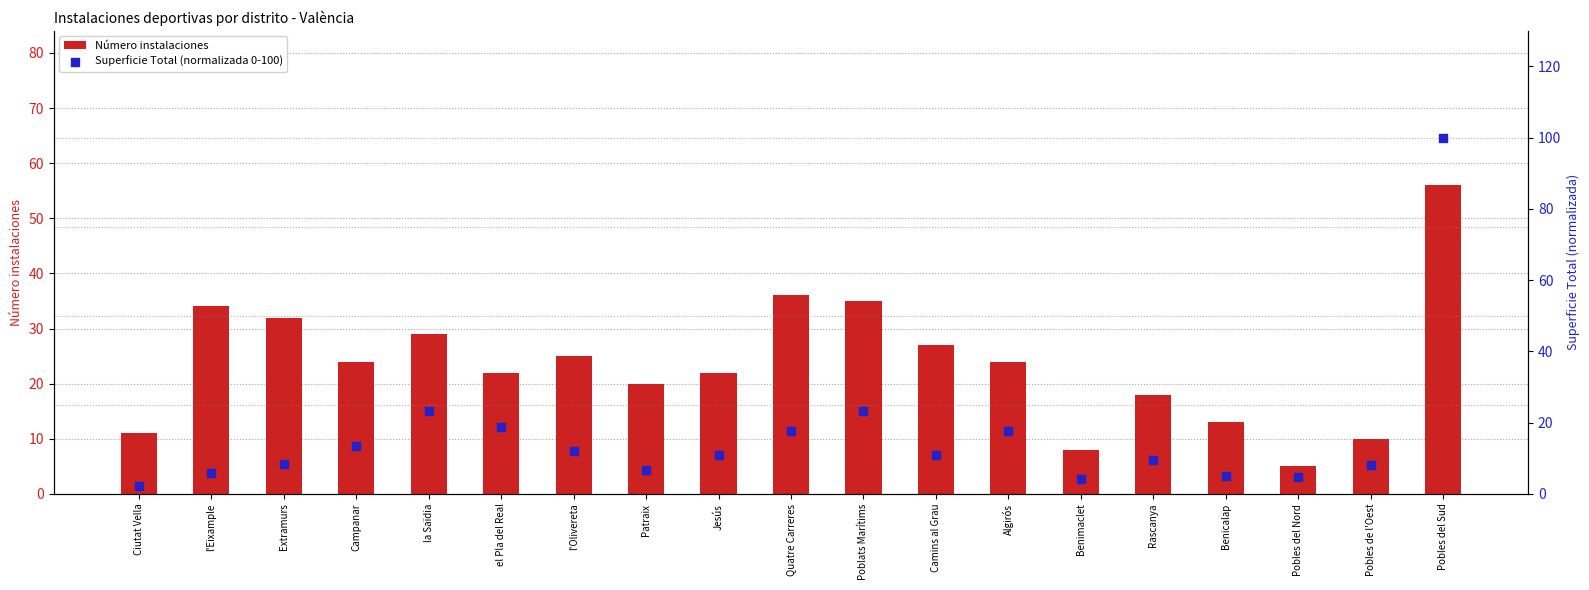

What is the total value across all series at la Saïdia?

52.2